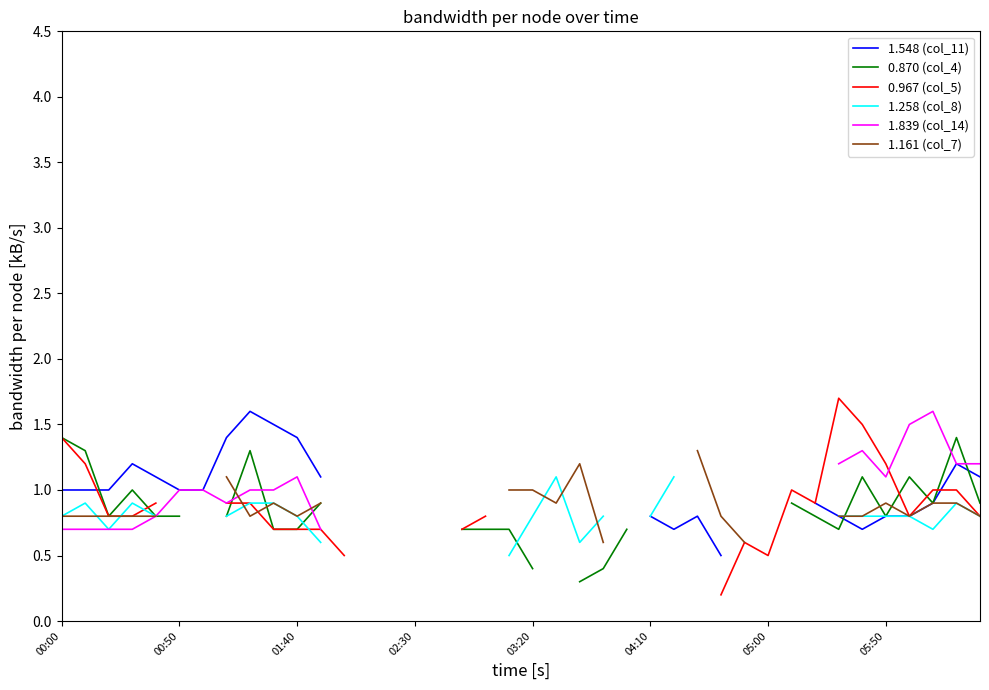

Which series ends up on top after the final intersection of 0.870 (col_4) and 1.839 (col_14)?

1.839 (col_14)